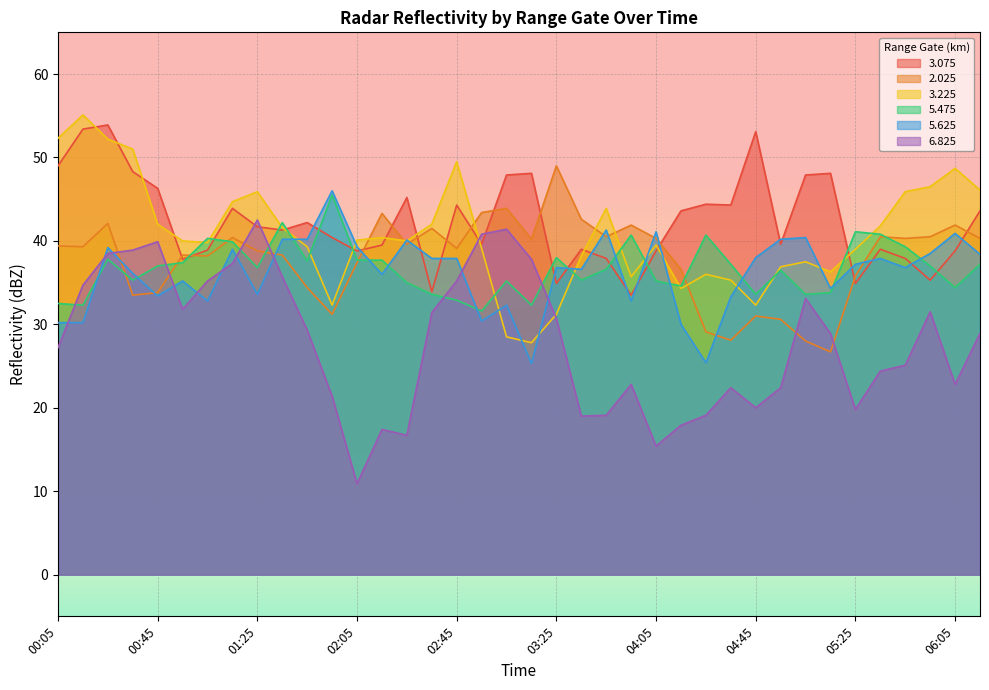

Where does the   5.475 series first go above 37?

00:25